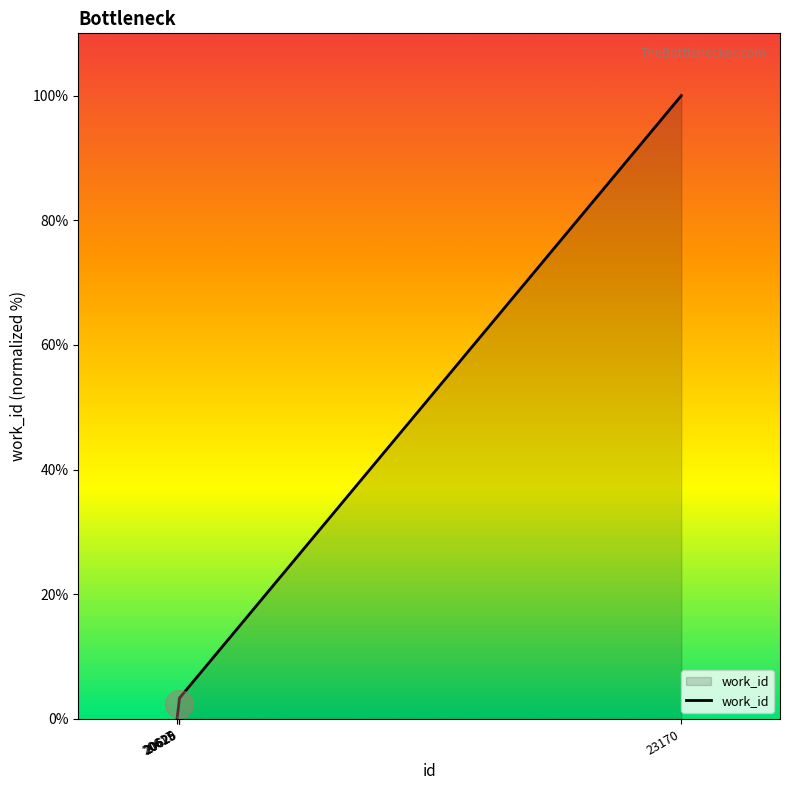

What is the ratio of the value at 20626 to the value at 20625?

1.1